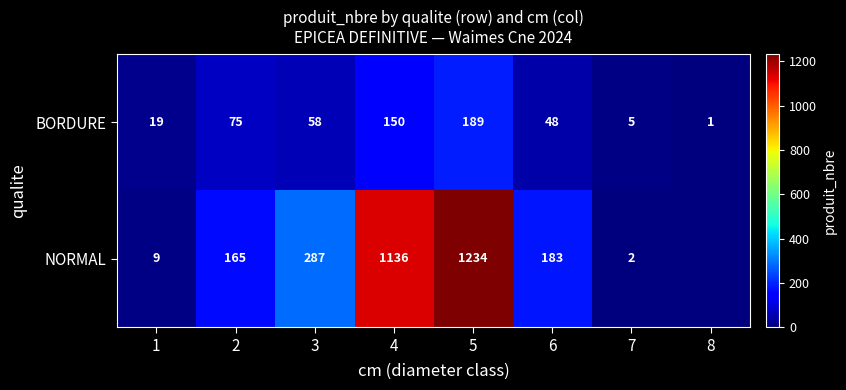

What is the difference between the highest and lowest values at 2?

90